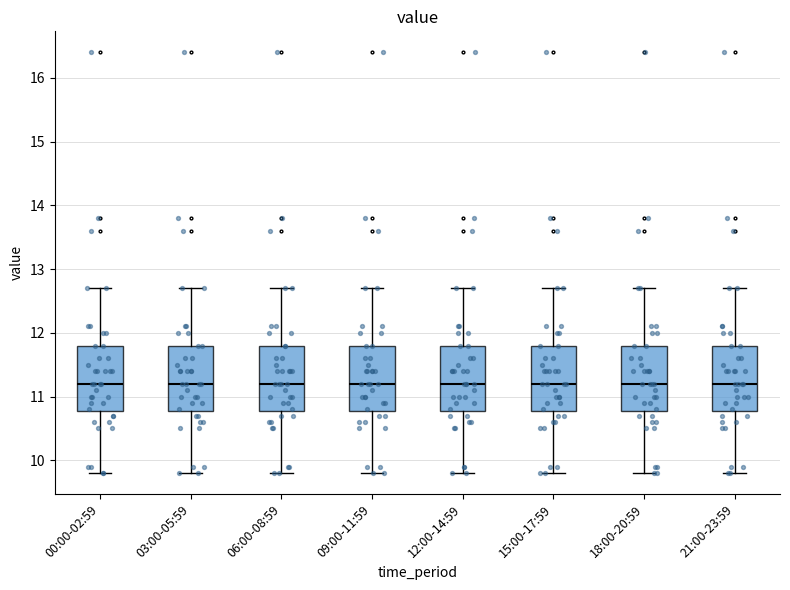

Reading left to right, read every box against the y-axis: the position of its median line, the range the box covers, and the ends of its whiskers. The values are not printed on the chart, so give them approximately, as read against the axis.

00:00-02:59: median 11.2, box 10.8 to 11.8, whiskers 9.8 to 12.7
03:00-05:59: median 11.2, box 10.8 to 11.8, whiskers 9.8 to 12.7
06:00-08:59: median 11.2, box 10.8 to 11.8, whiskers 9.8 to 12.7
09:00-11:59: median 11.2, box 10.8 to 11.8, whiskers 9.8 to 12.7
12:00-14:59: median 11.2, box 10.8 to 11.8, whiskers 9.8 to 12.7
15:00-17:59: median 11.2, box 10.8 to 11.8, whiskers 9.8 to 12.7
18:00-20:59: median 11.2, box 10.8 to 11.8, whiskers 9.8 to 12.7
21:00-23:59: median 11.2, box 10.8 to 11.8, whiskers 9.8 to 12.7